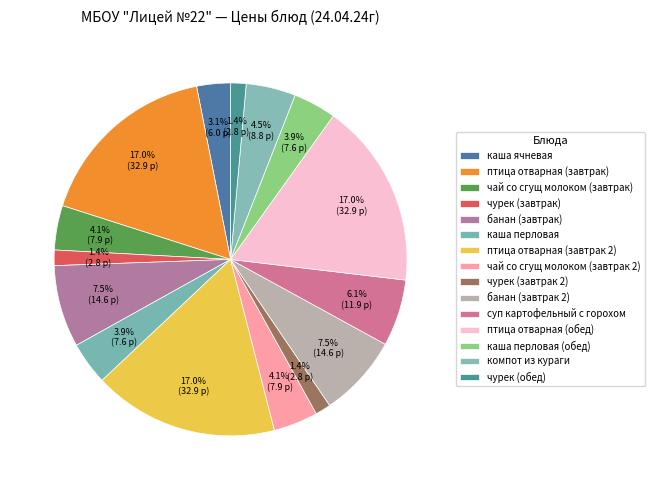

The каша перловая slice represents 4% of the pie. True or false?

True